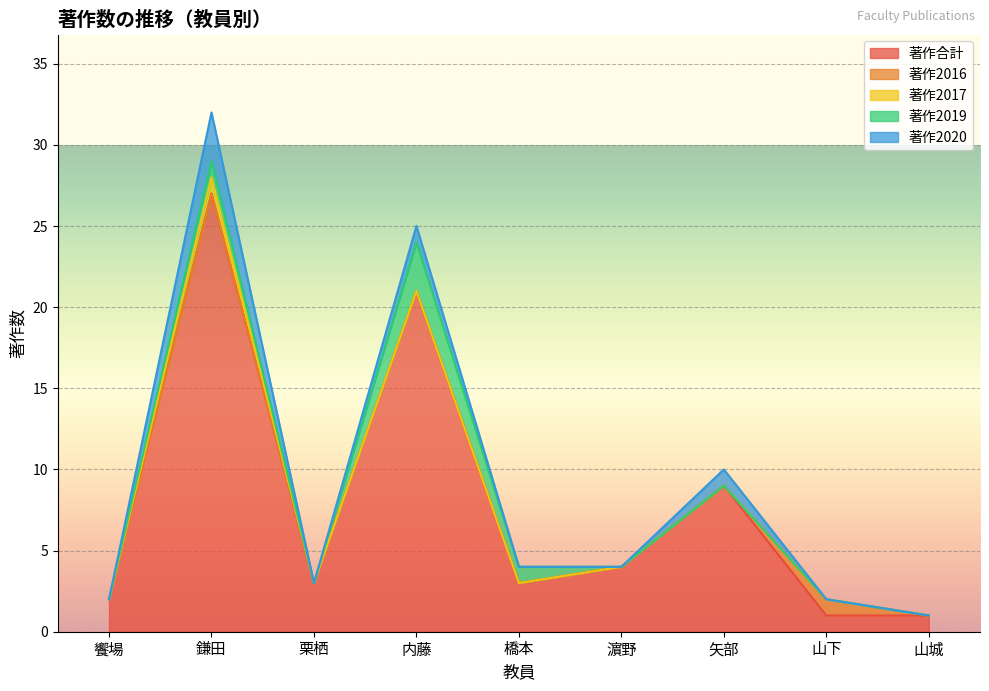

True or false: 著作2016 and 著作2017 intersect in this chart.

False